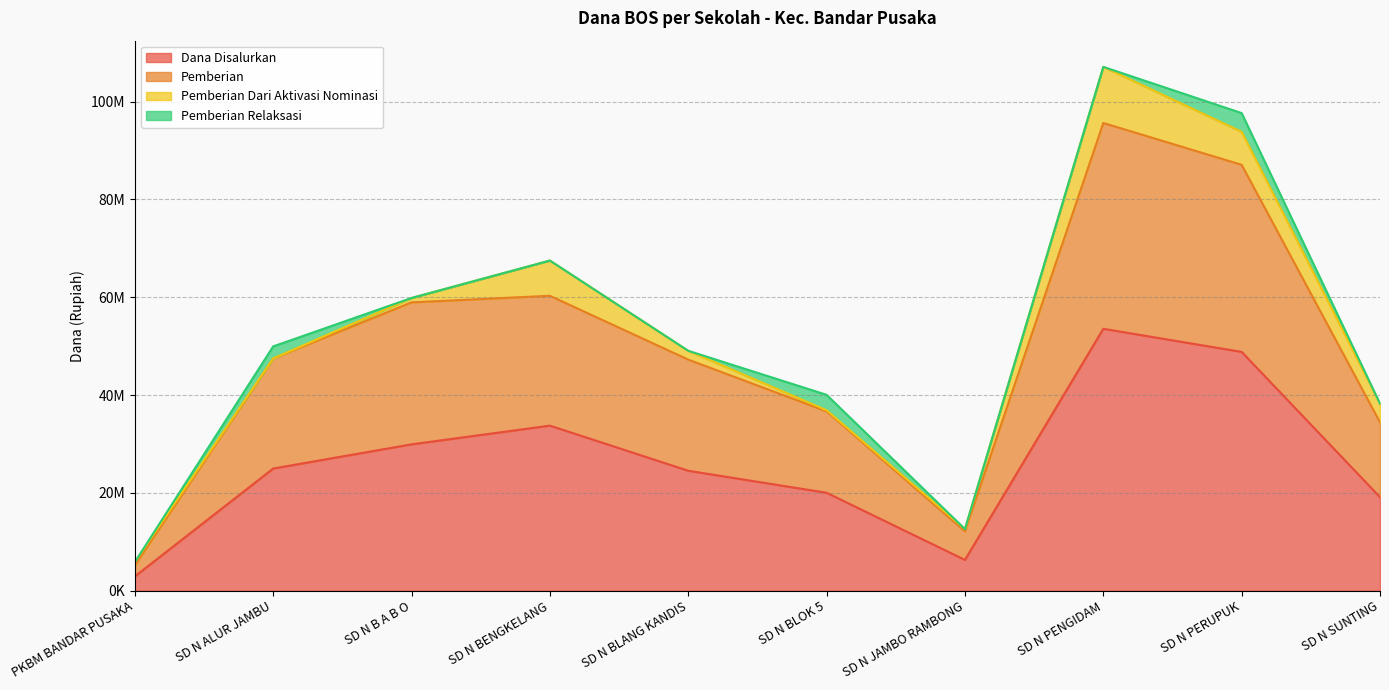

At which label does Pemberian reach its peak?

SD N PENGIDAM